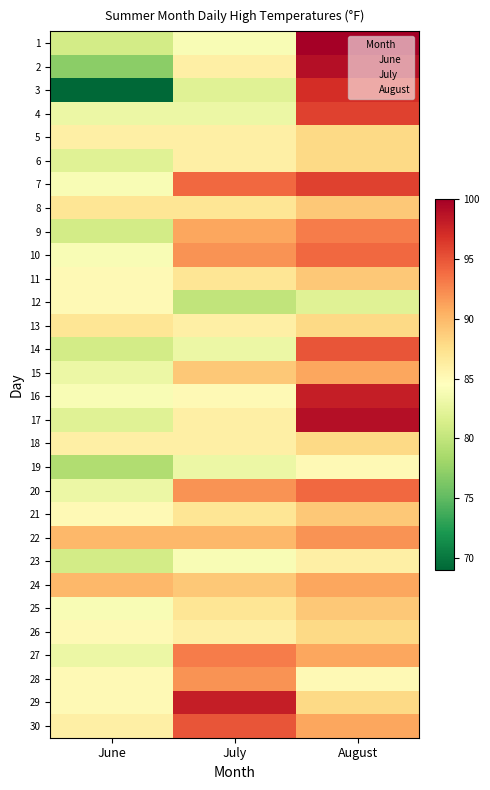

Is it true that 8 equals 42 at July?

False